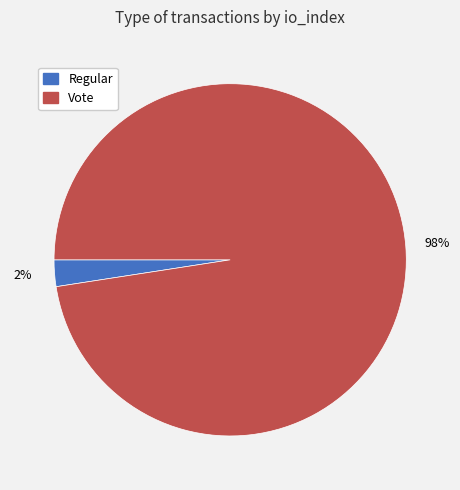

Count the number of slices in the pie.

2